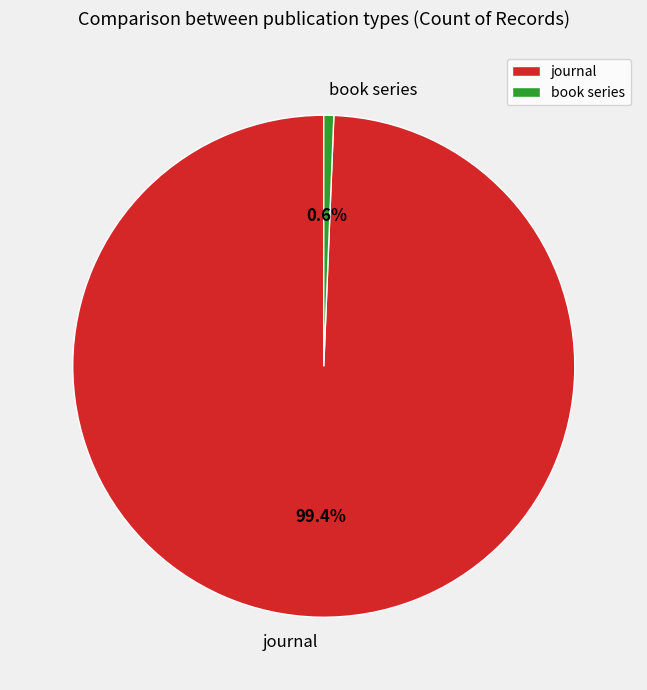

How many segments does this pie chart have?

2